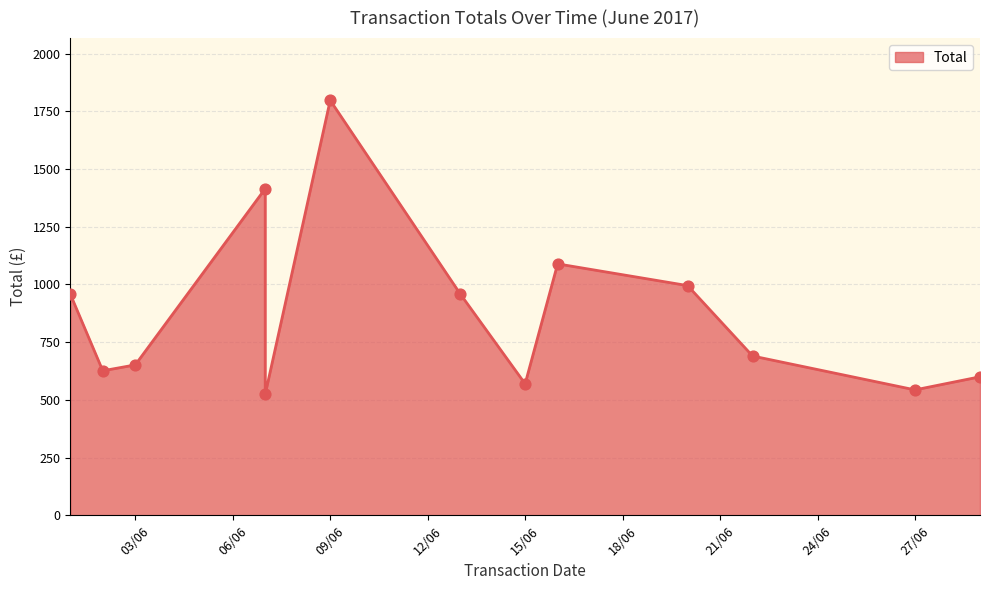

Between 09/06 and 03/06, which is larger?

09/06